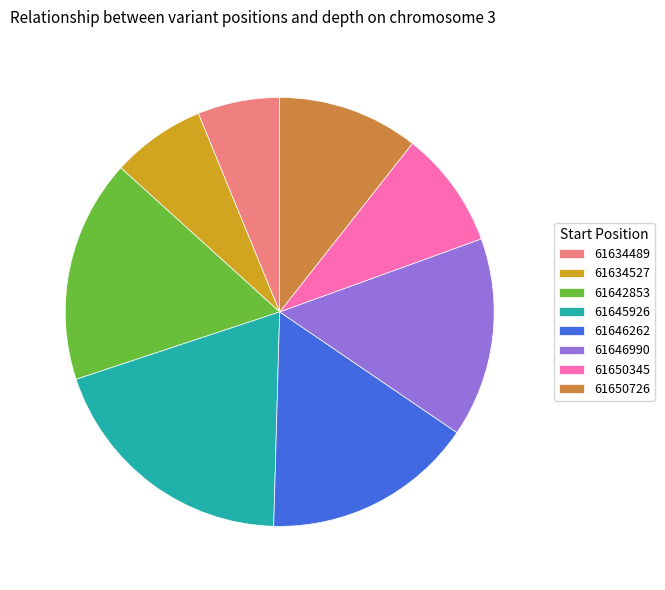

True or false: 61634489 accounts for 6% of the total.

True